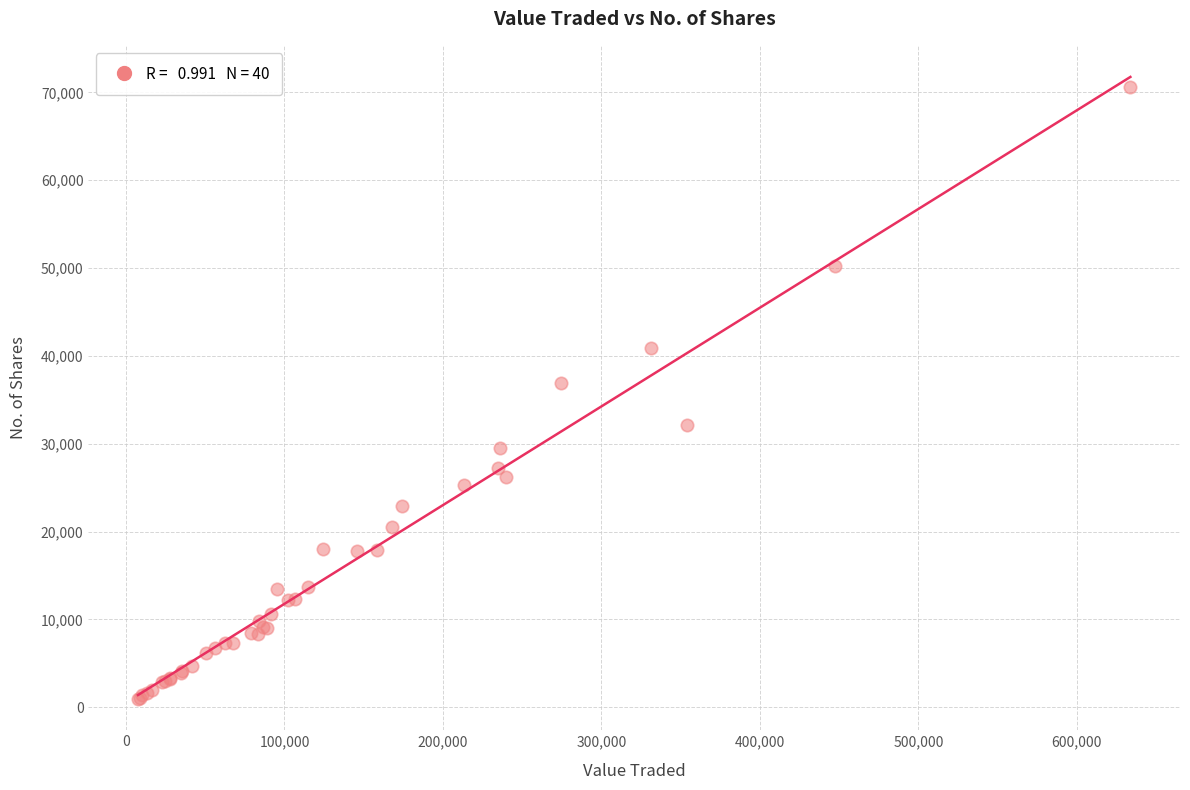

What Y value in the scatter plot is closest to 35796?

36930